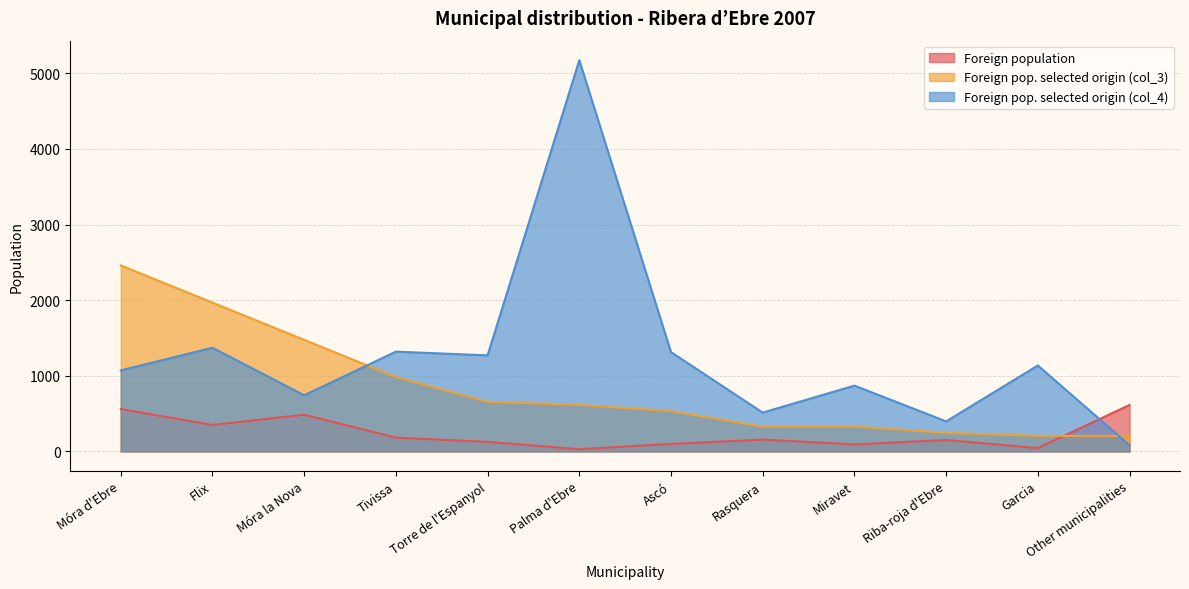

True or false: Foreign pop. selected origin (col_4) has more than 2 interior local peaks.

True